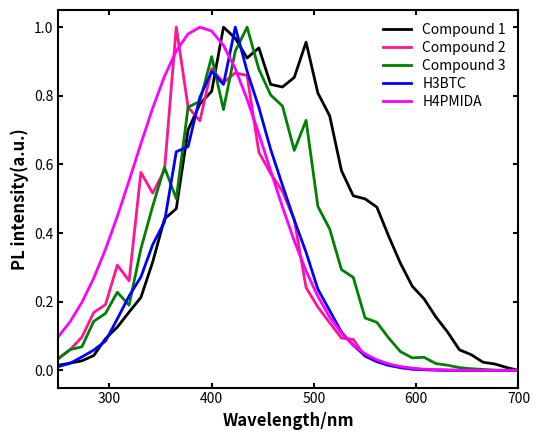

Which series has the largest total across all categories?

Compound 1